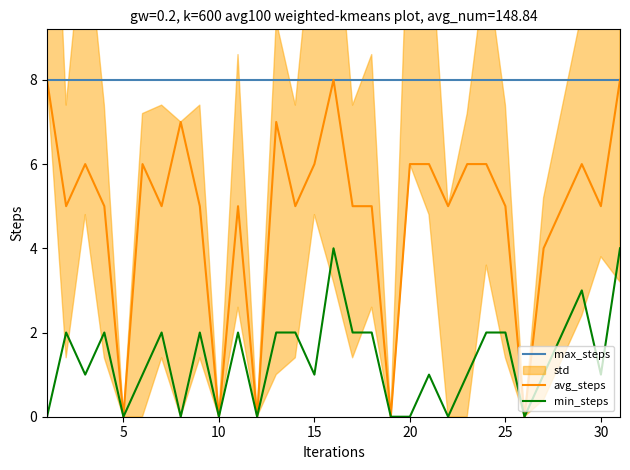

Count the Total Med values in the range 5 to 6.

20